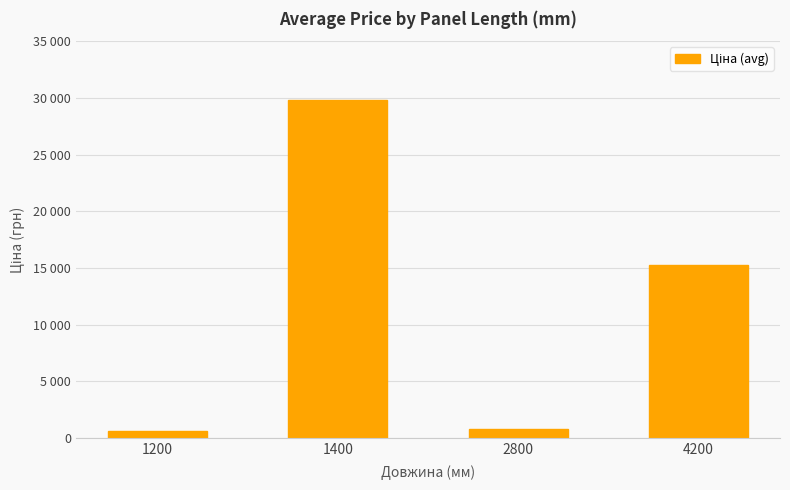

Are the bars horizontal?

No